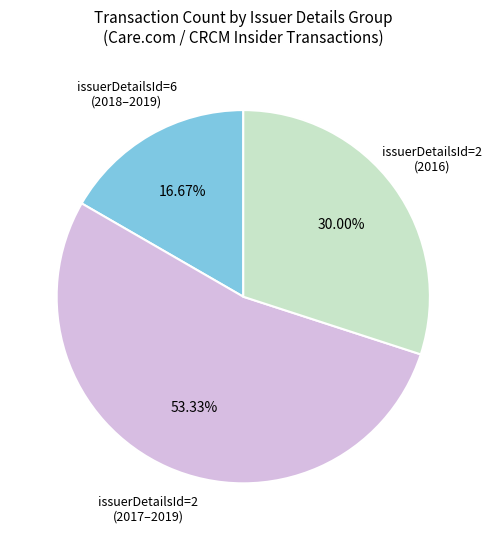

Is there any slice that represents more than half of the pie?

Yes